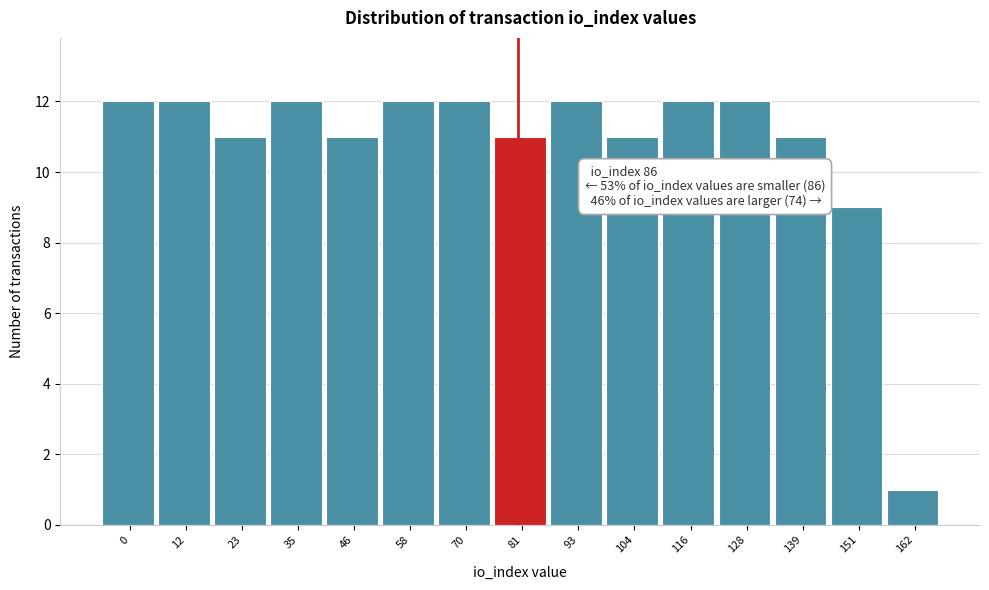

Reading left to right, what are all the values shown in this chart?

0=12	12=12	23=11	35=12	46=11	58=12	70=12	81=11	93=12	104=11	116=12	128=12	139=11	151=9	162=1